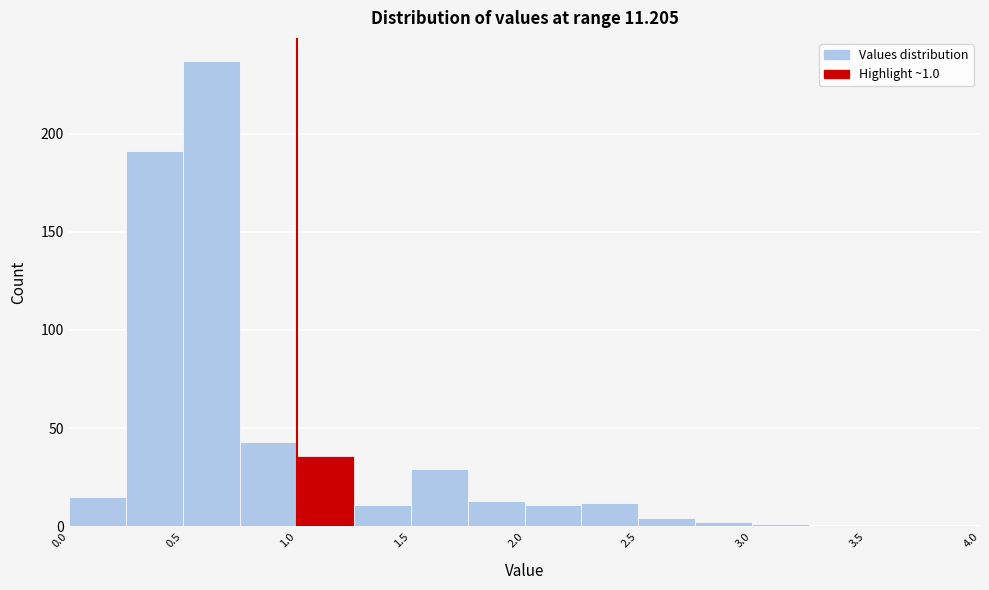

Over which range of the x-axis is the bar tallest?

0.50 to 0.75